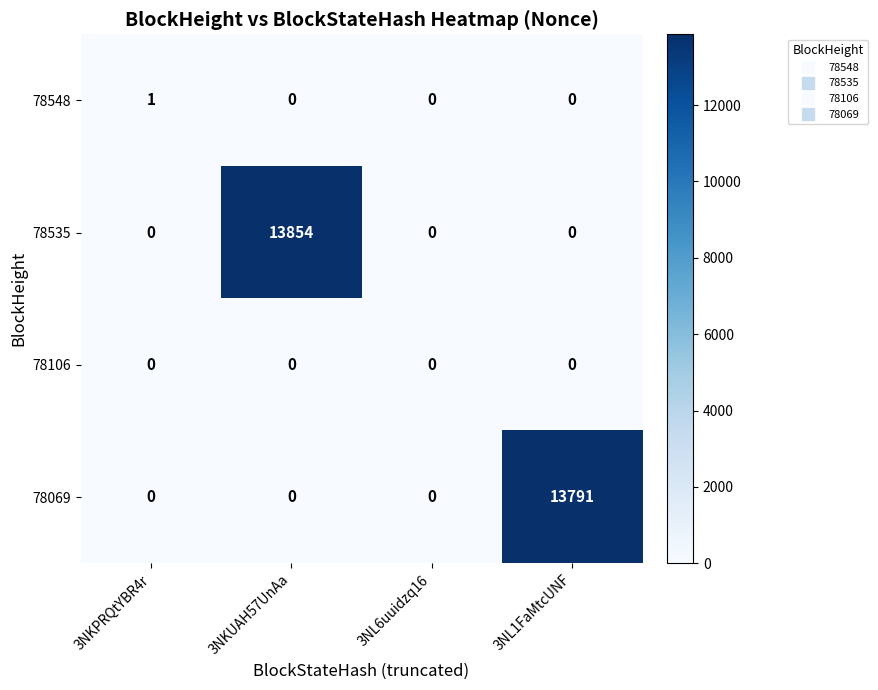

What is the average value of the 78069 series?

3448